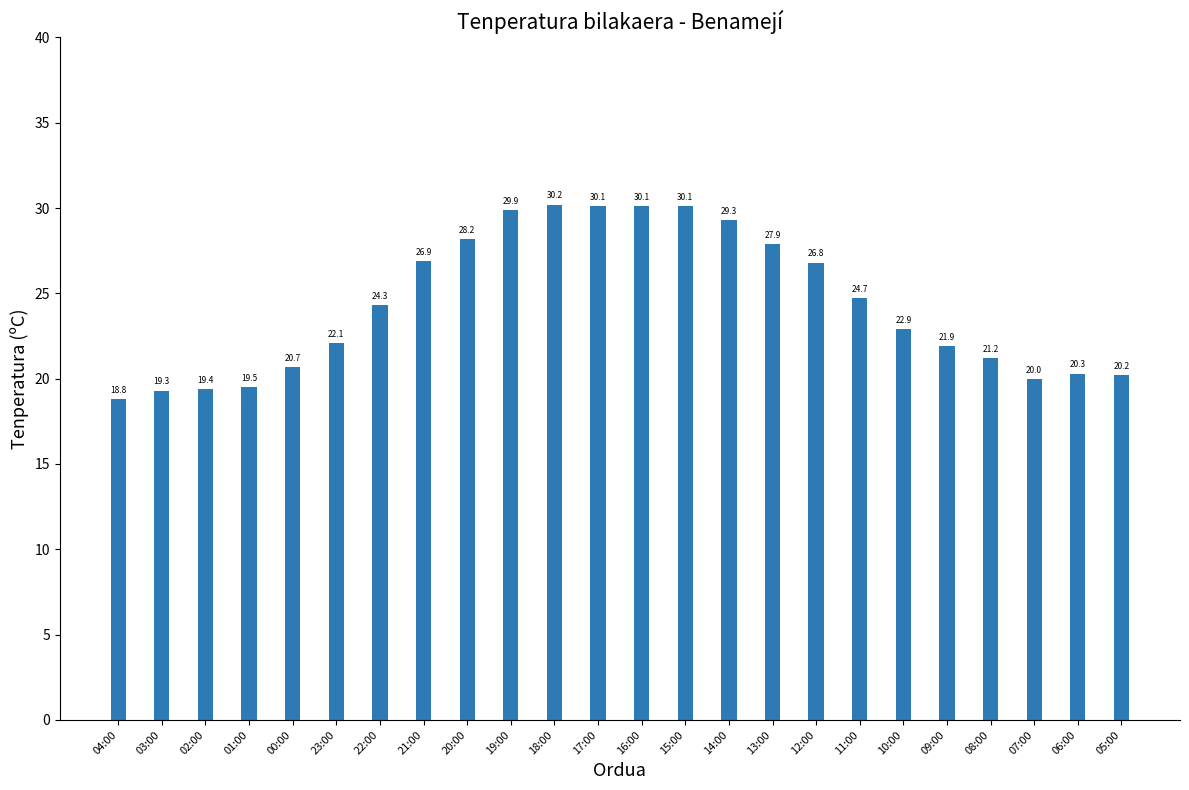

Are the bars horizontal?

No